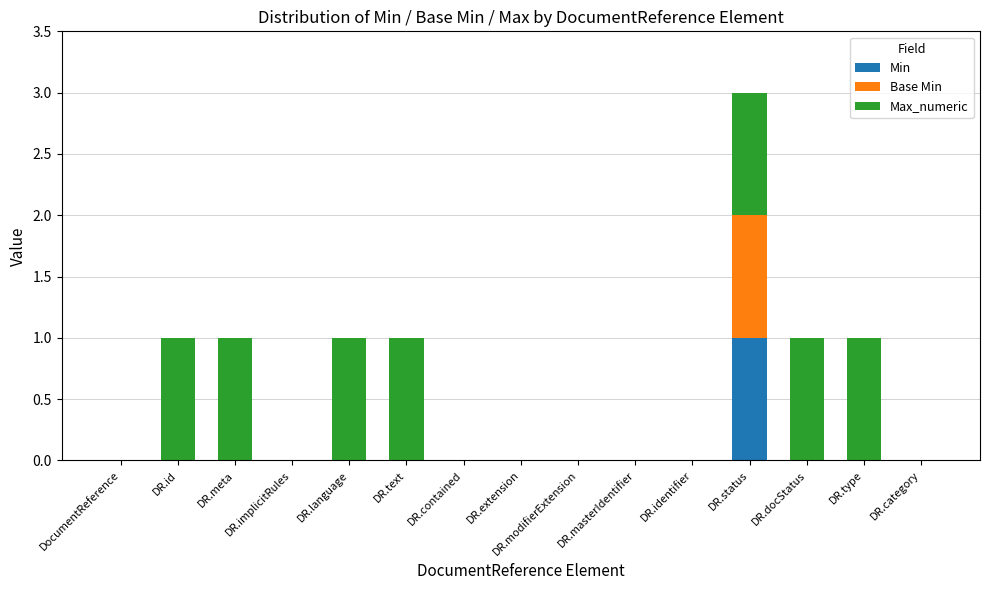

At which category is the sum across all series the highest?

DR.status